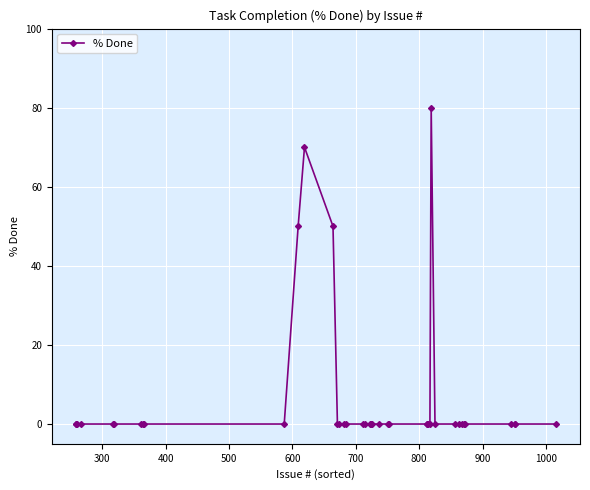

How many data points does each series have?

40